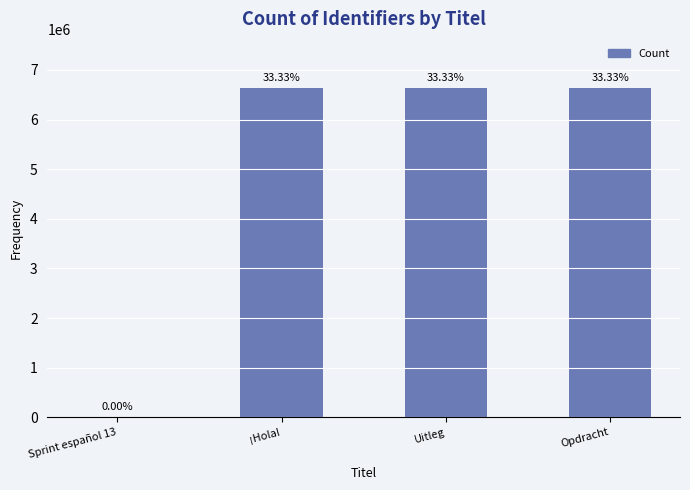

Reading left to right, transcribe all the data shown in this chart.

Sprint español 13=1	¡Hola!=6631660	Uitleg=6631664	Opdracht=6631672